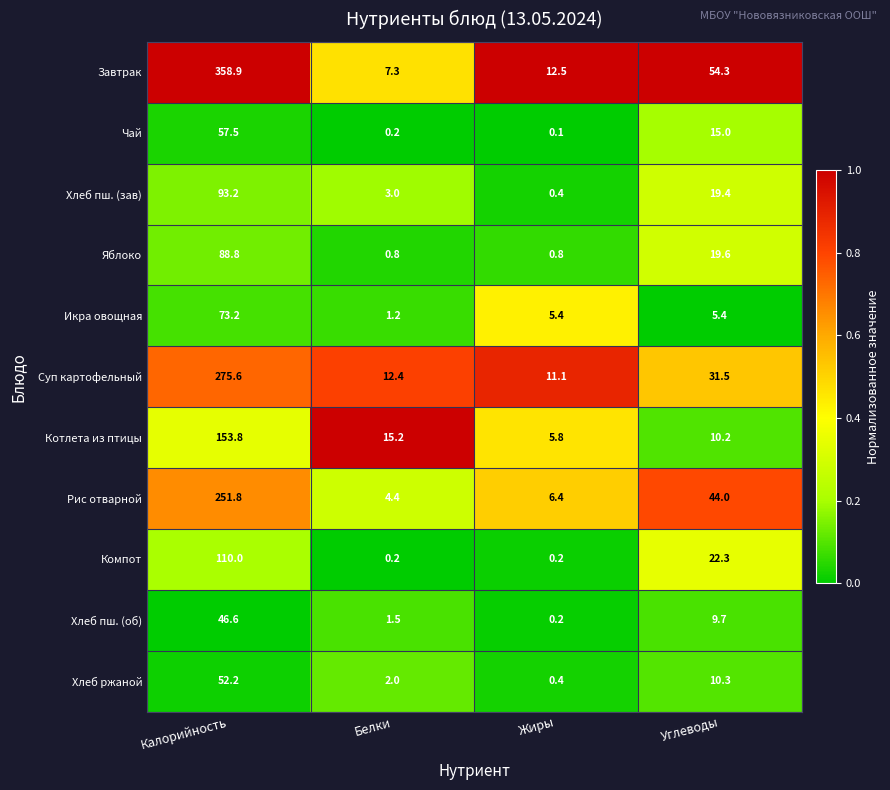

What is the average value of the Хлеб пш. (об) series?

14.5